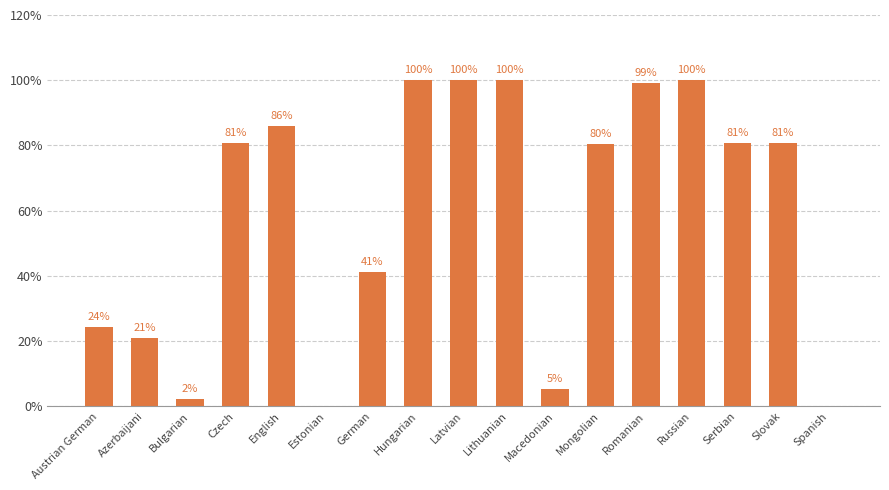

What is the sum of the values at Hungarian and Azerbaijani?

121.0